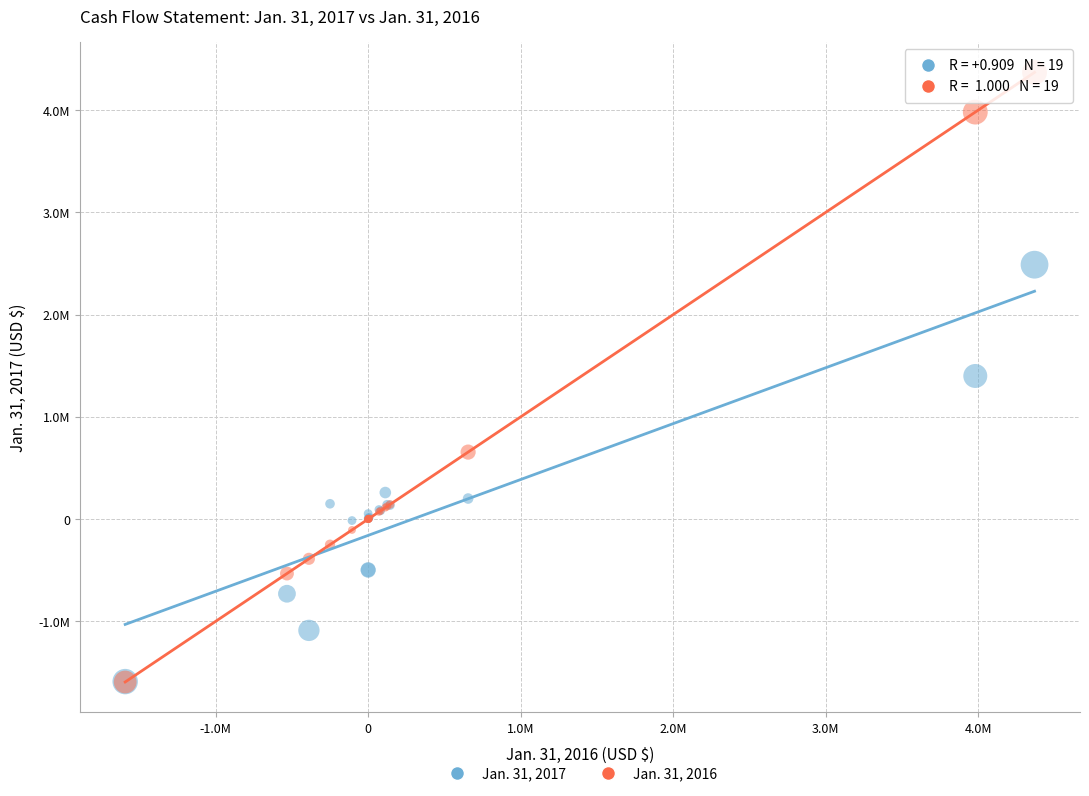

What are all the series names shown in the legend?

Jan. 31, 2017, Jan. 31, 2016